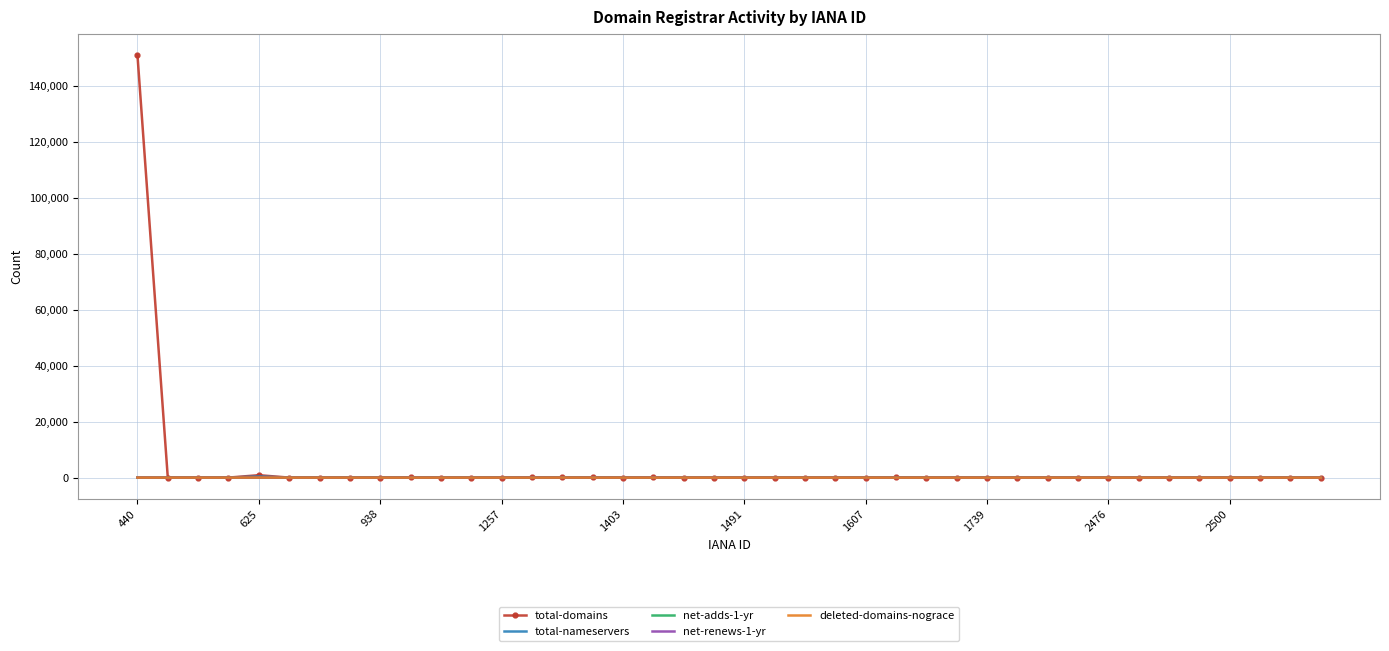

Which series has the widest spread of values?

total-domains